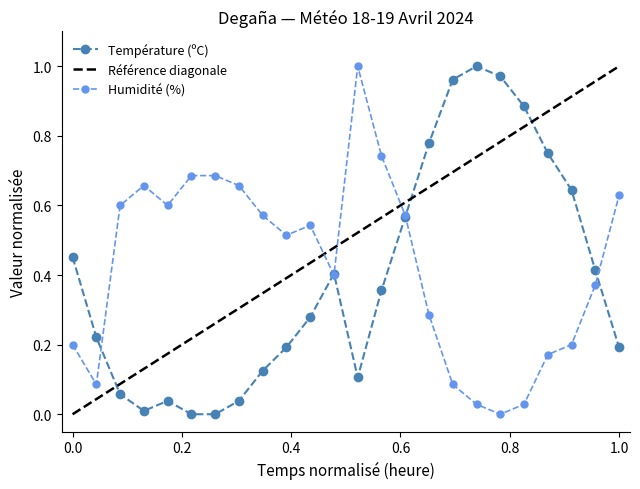

The value of Humidité (%) at 0.0 is 0.3. True or false?

False